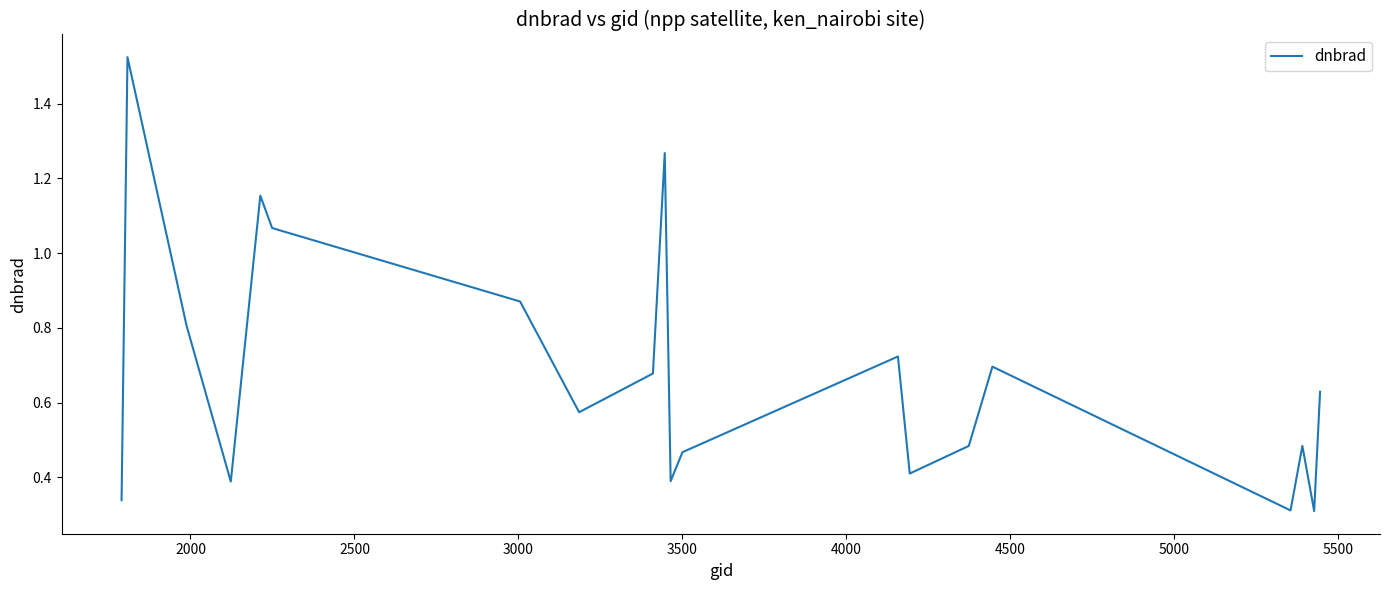

How many lines are shown in the chart?

1